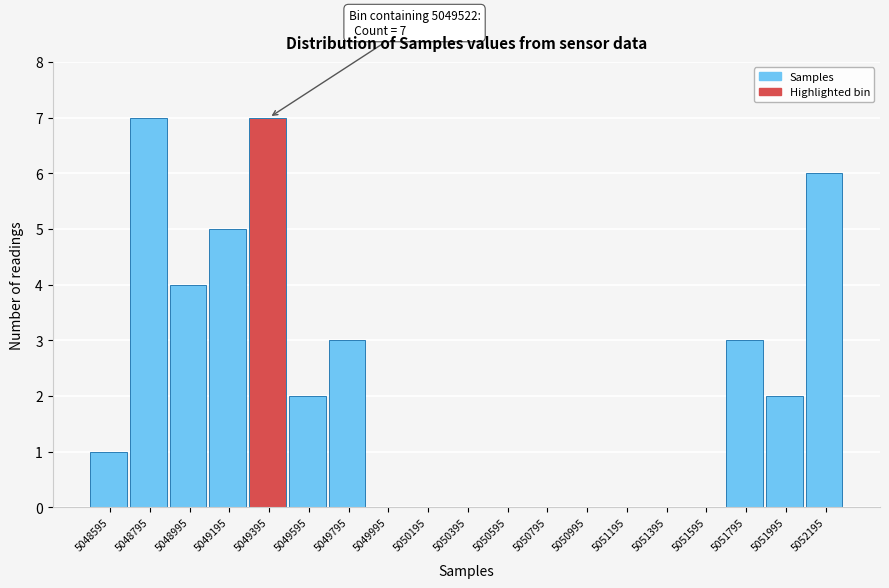

Reading left to right, transcribe all the data shown in this chart.

5048595=1	5048795=7	5048995=4	5049195=5	5049395=7	5049595=2	5049795=3	5049995=0	5050195=0	5050395=0	5050595=0	5050795=0	5050995=0	5051195=0	5051395=0	5051595=0	5051795=3	5051995=2	5052195=6